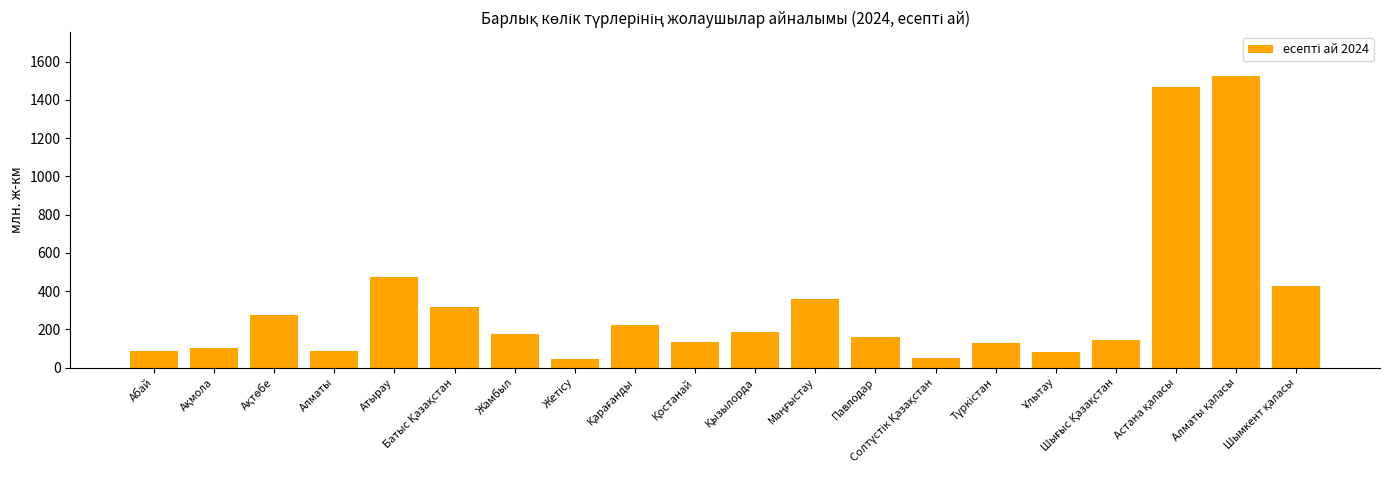

What is the sum of all values?

6460.5